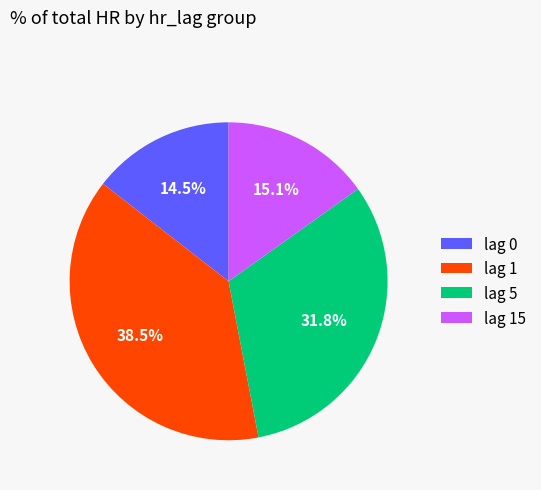

Is lag 15 the majority of the pie?

No